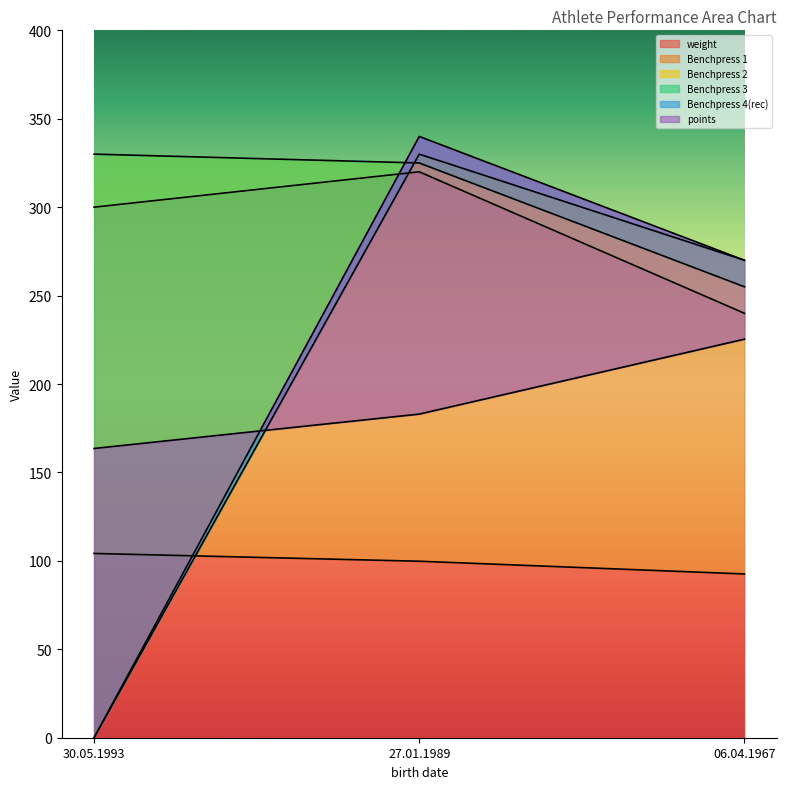

Reading left to right, extract all data points from this chart.

weight: 104.2	99.8	92.6
Benchpress 1: 300.0	320.0	240.0
Benchpress 2: 330.0	325.0	255.0
Benchpress 3: 0.0	330.0	270.0
Benchpress 4(rec): 0.0	340.0	270.0
points: 163.6	183.0	225.4